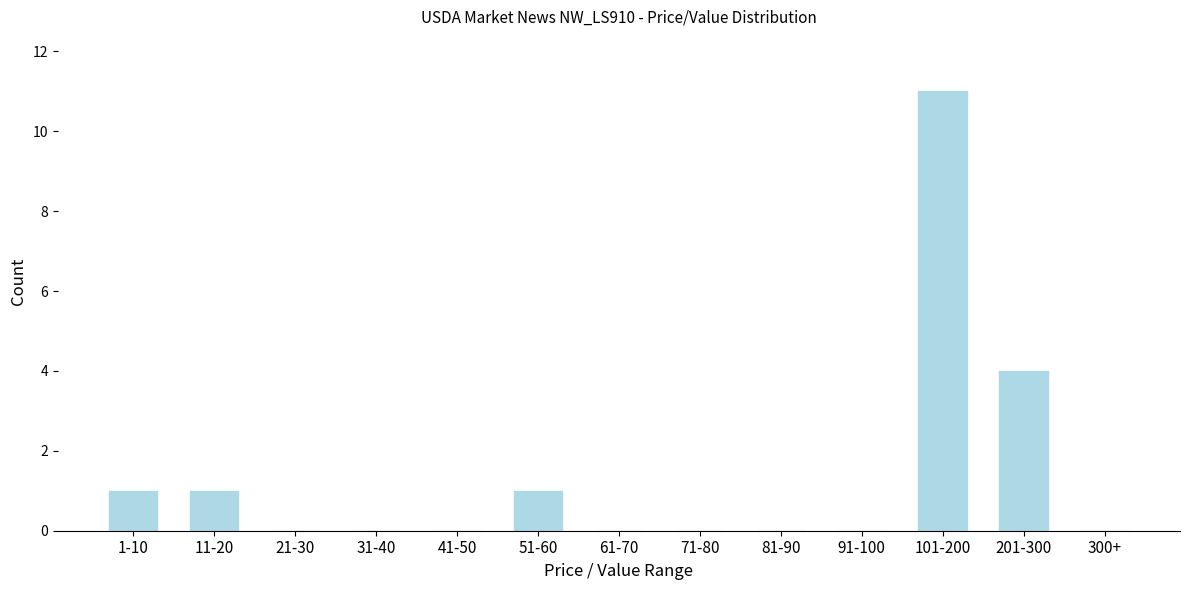

Reading left to right, transcribe all the data shown in this chart.

1-10=1	11-20=1	21-30=0	31-40=0	41-50=0	51-60=1	61-70=0	71-80=0	81-90=0	91-100=0	101-200=11	201-300=4	300+=0